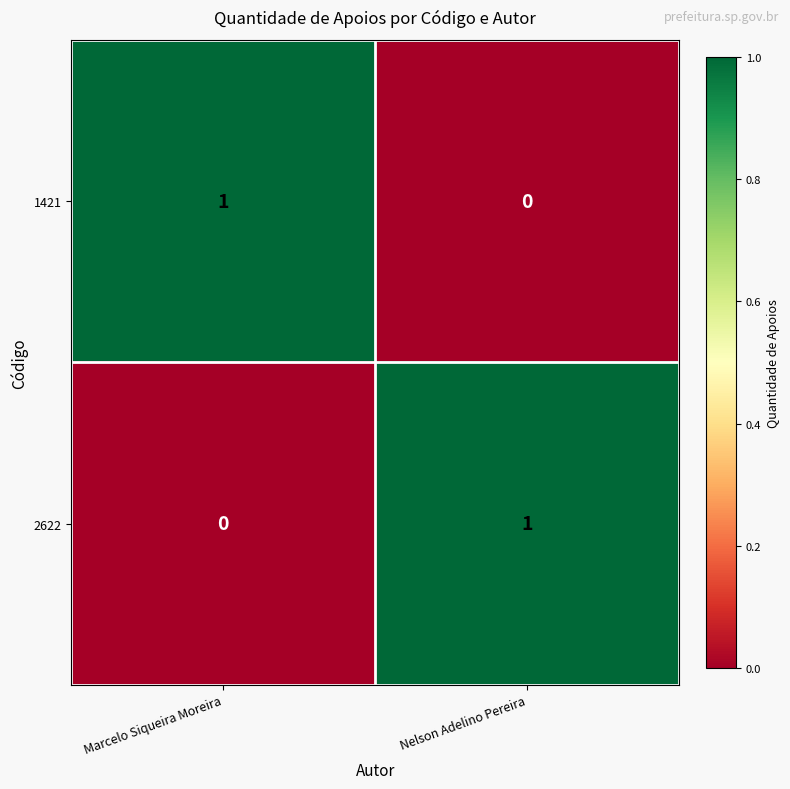

At how many categories does at least one series exceed 0?

2